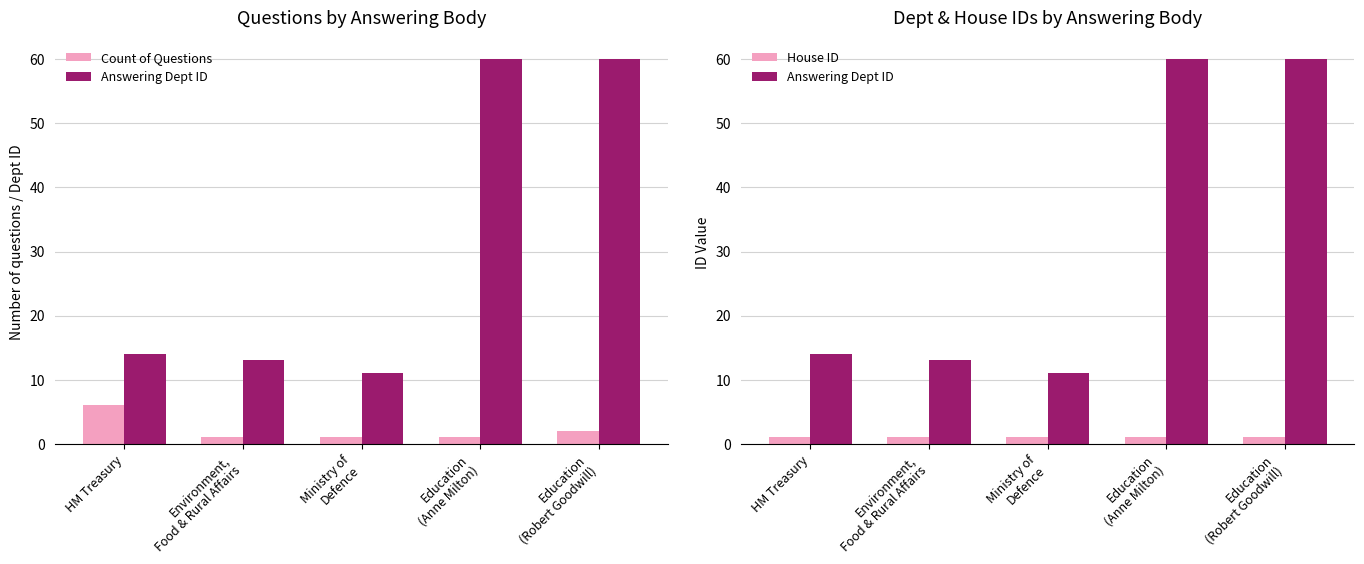

What is the average value of the House ID series?

1